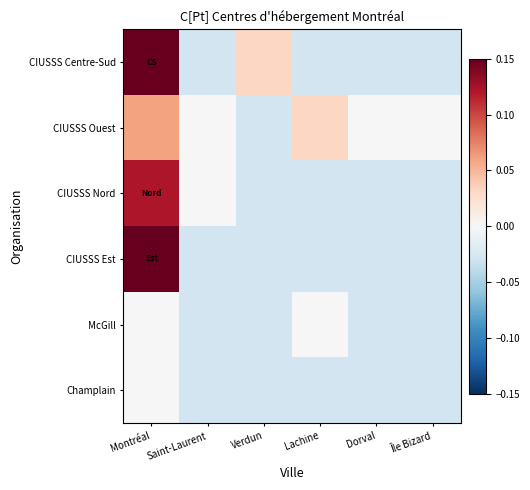

Count the number of data series in this chart.

6